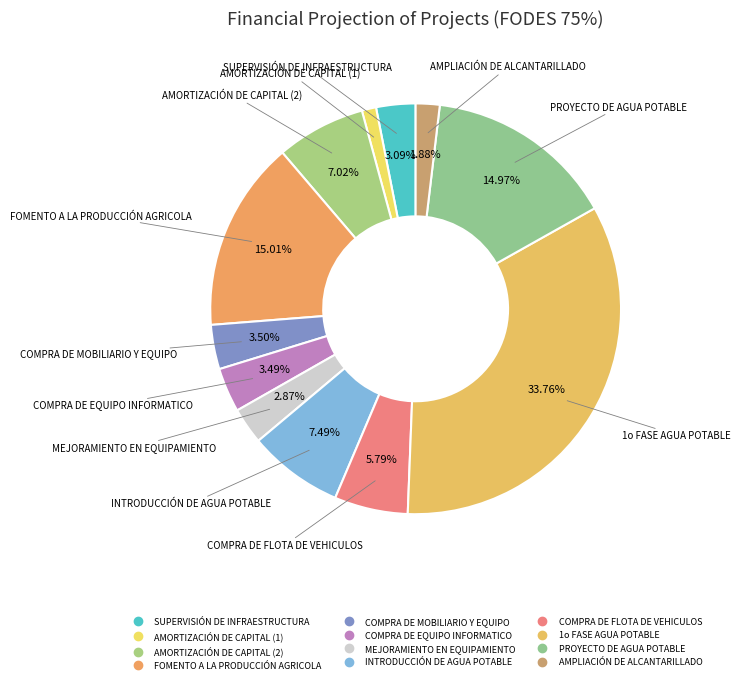

To the nearest percent, what portion does AMORTIZACIÓN DE CAPITAL (2) represent?

7%